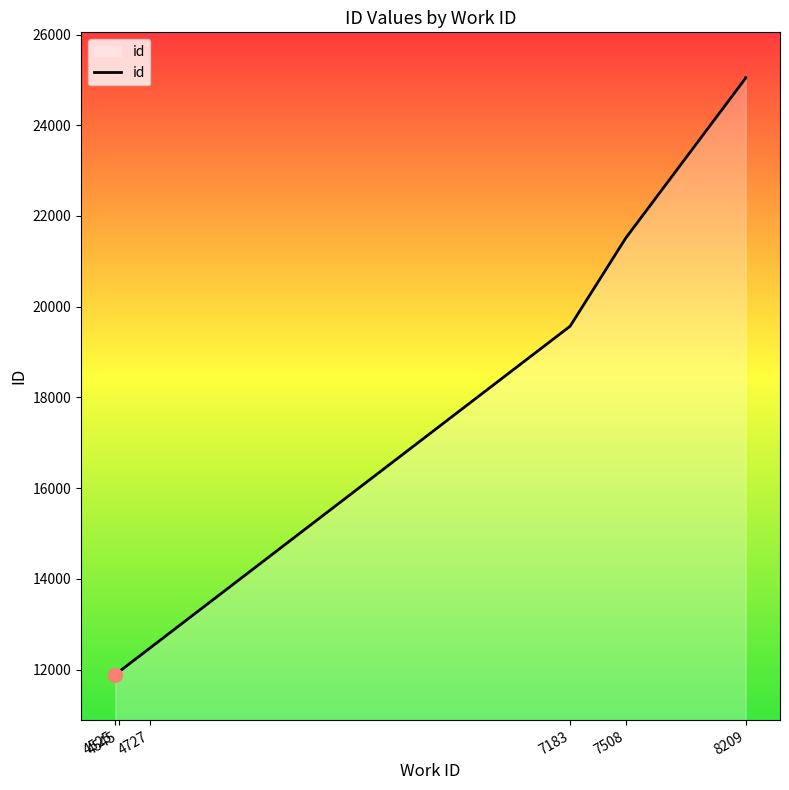

True or false: the data shows 11899 at 4525.

True